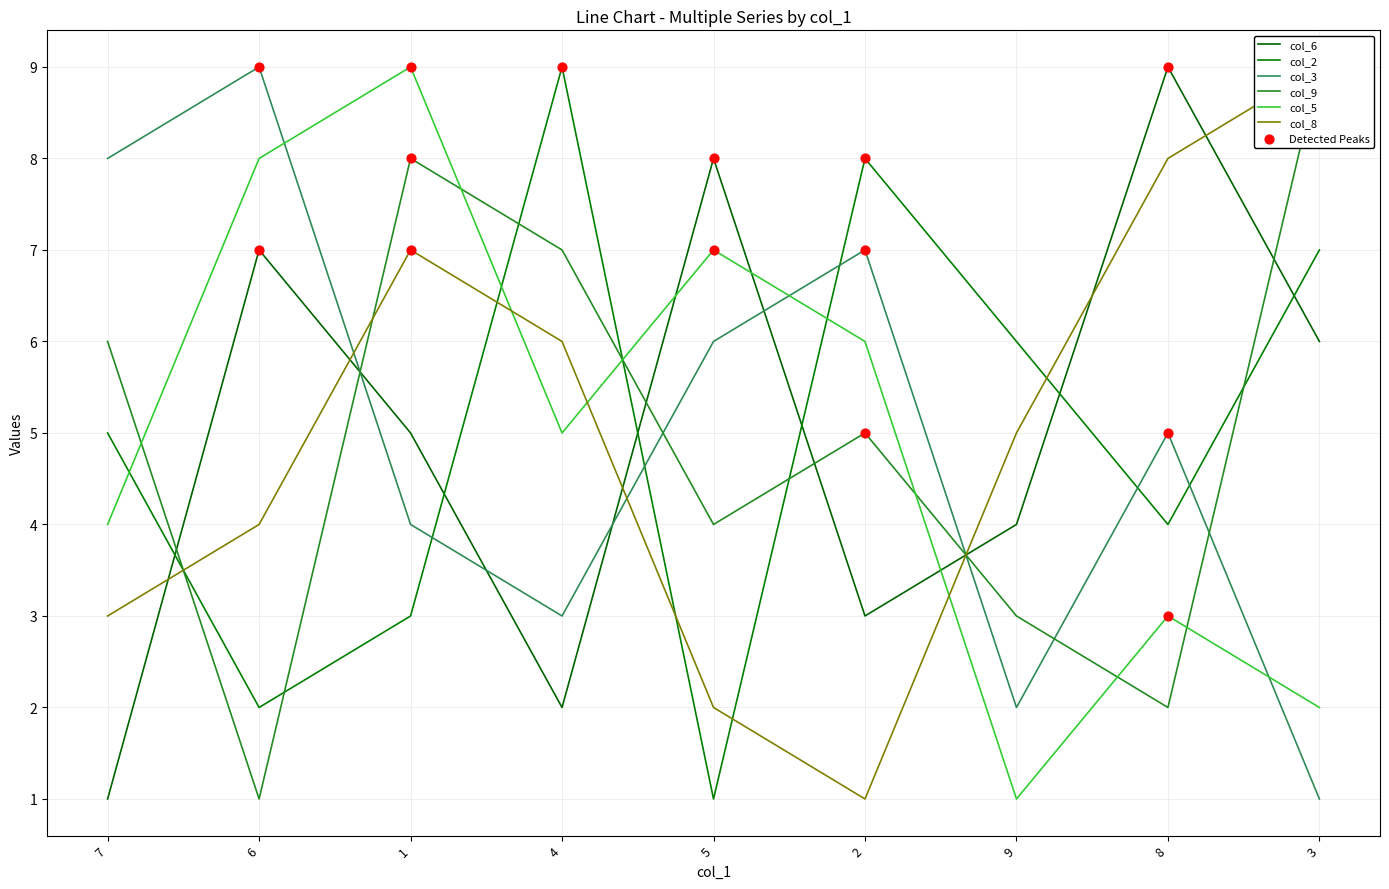

Which series has the widest spread of Y values?

col_6